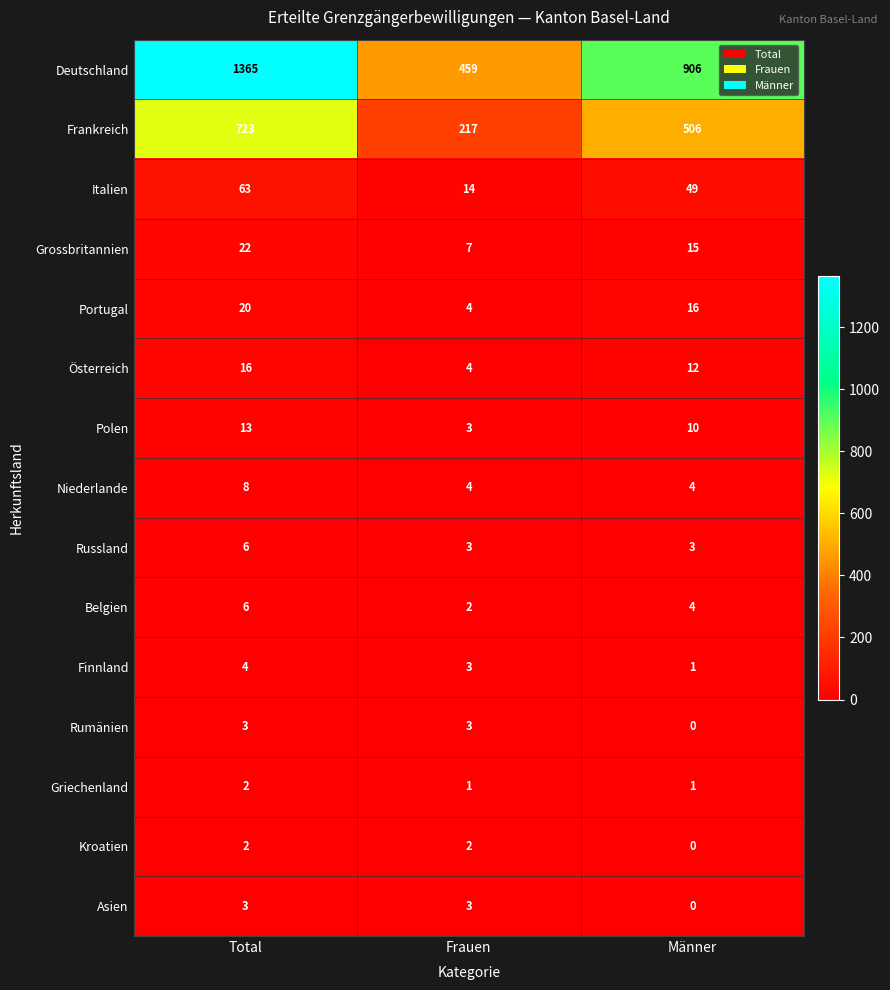

At which category is the sum across all series the highest?

Total